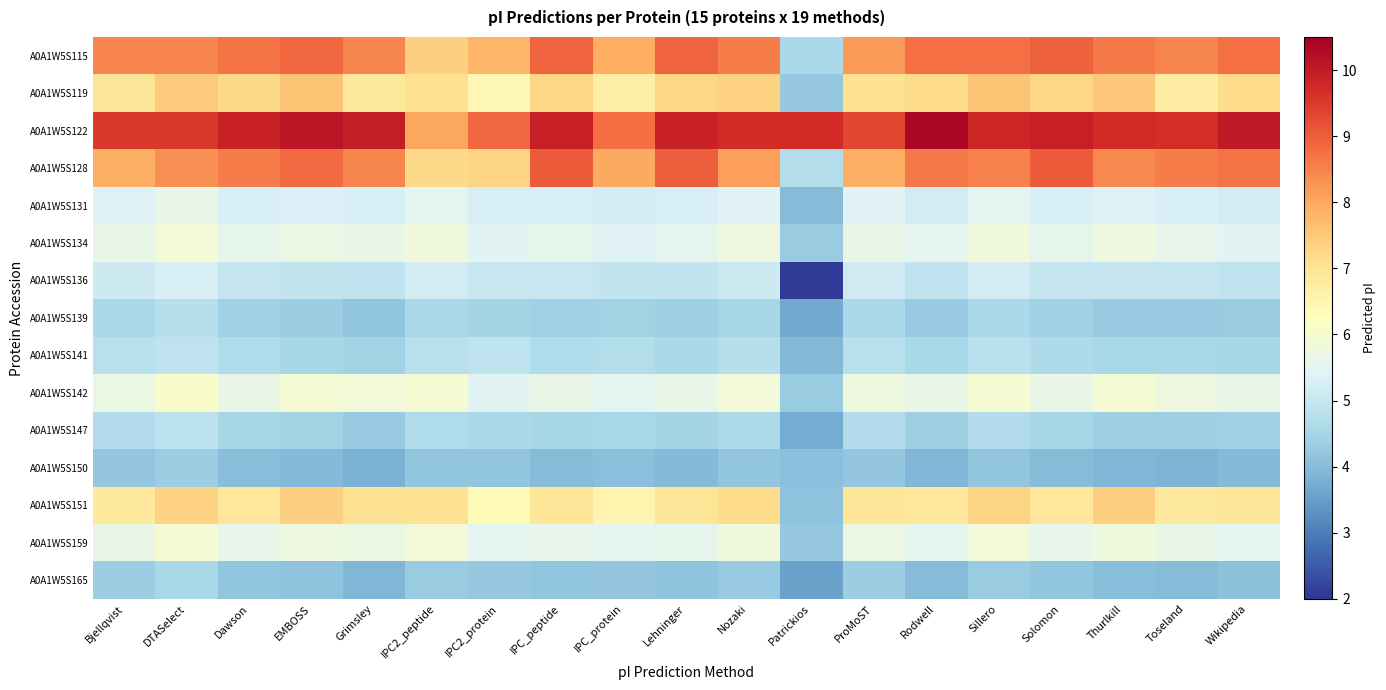

What is the difference between the highest and lowest values at Solomon?

5.9